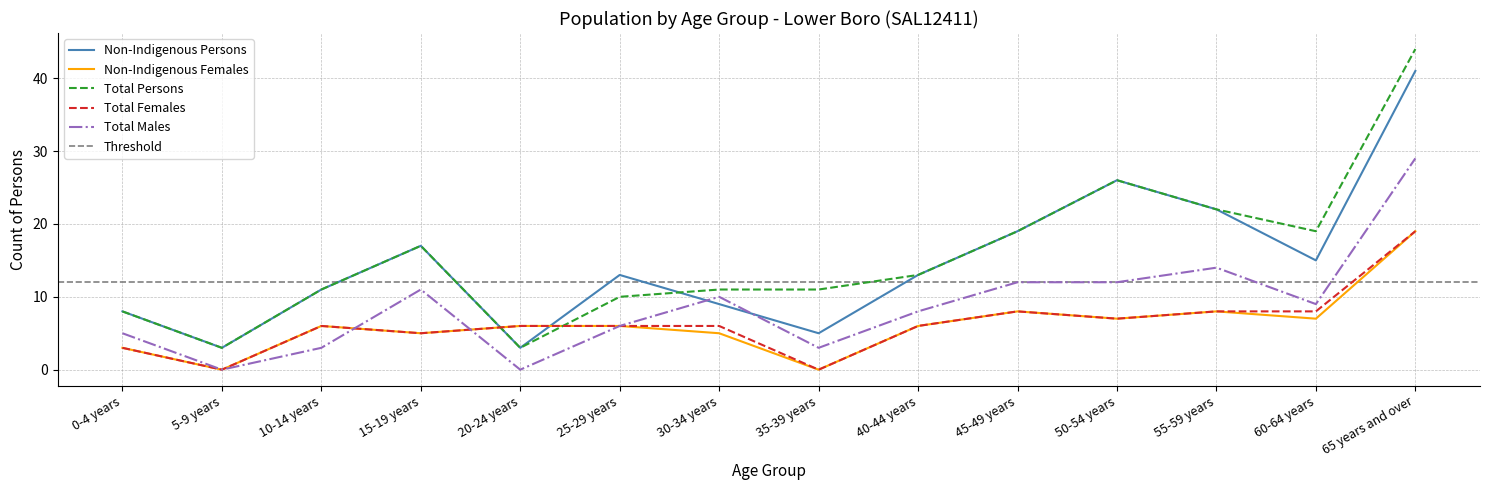

True or false: Total Males and Non-Indigenous Persons intersect in this chart.

True